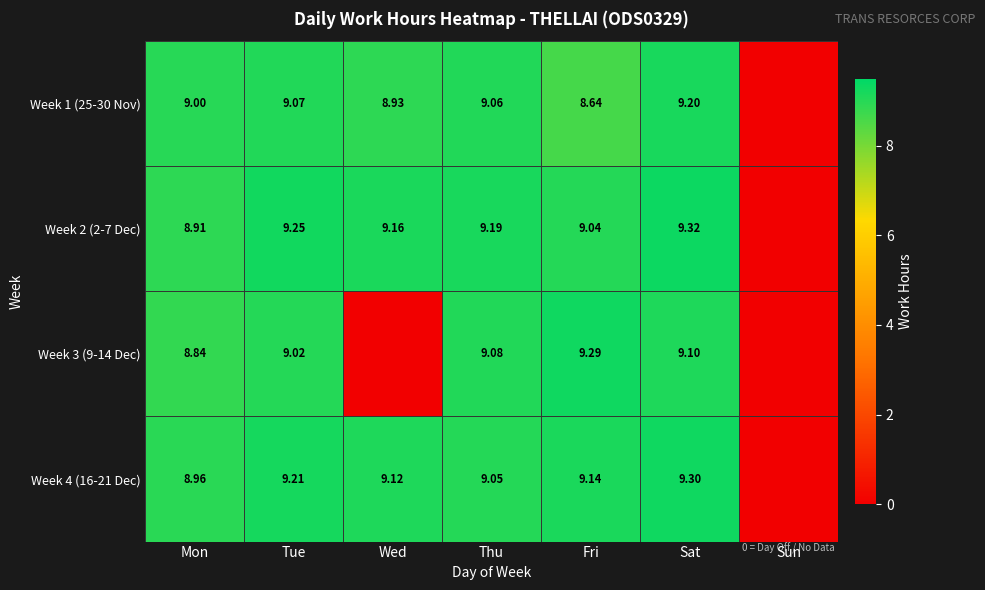

Is the value of Week 2 (2-7 Dec) at Fri greater than the value of Week 3 (9-14 Dec) at Mon?

Yes